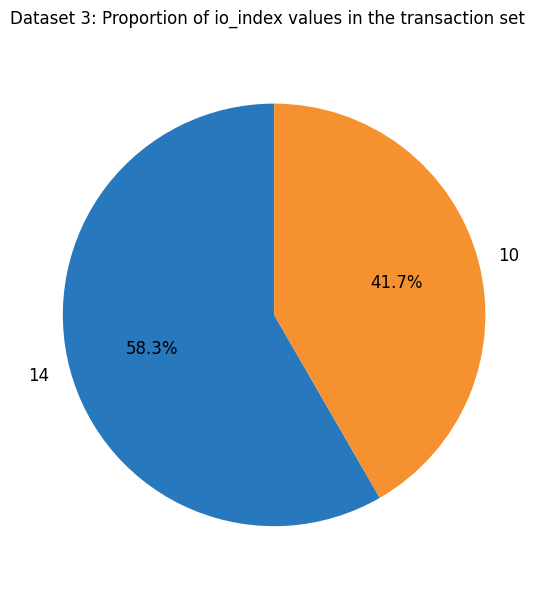

Is there a majority slice in this chart?

Yes